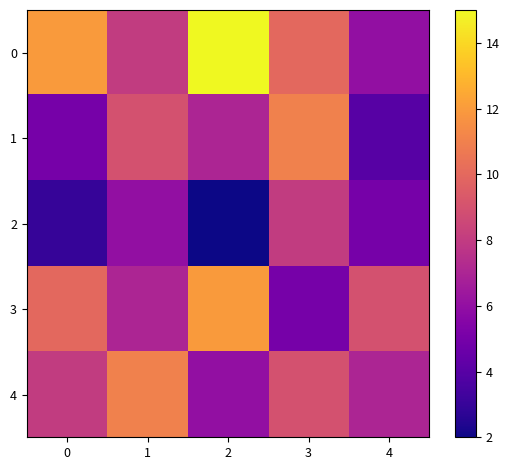

Which category has the lowest value across all series?

2